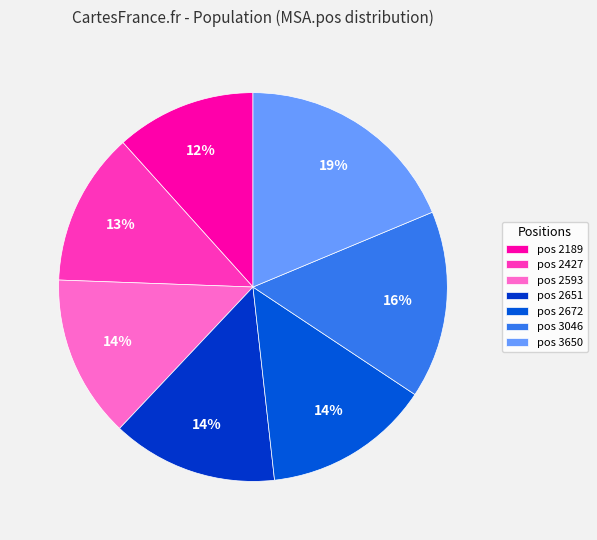

Rank the categories by value from highest to lowest.

3650, 3046, 2672, 2651, 2593, 2427, 2189